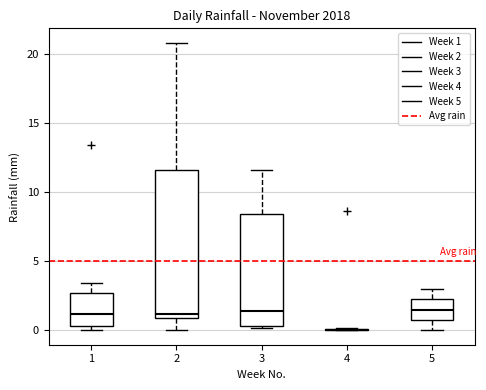

Comparing the boxes themselves (not the whiskers), which one is the tallest?

2